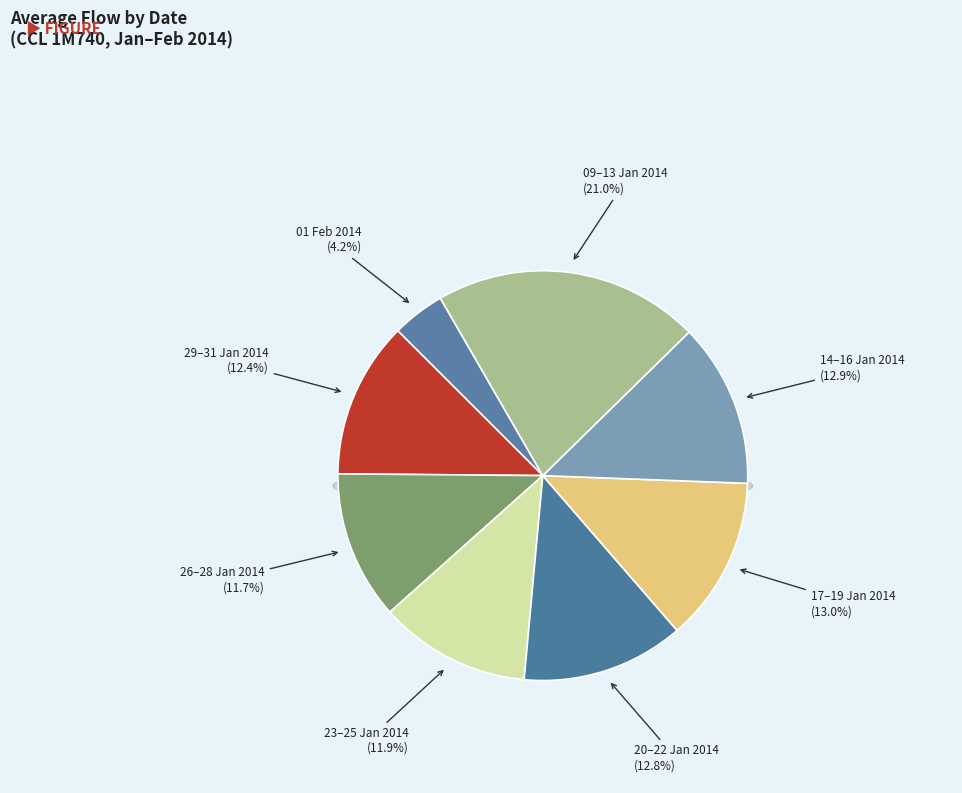

Is there any slice that represents more than half of the pie?

No